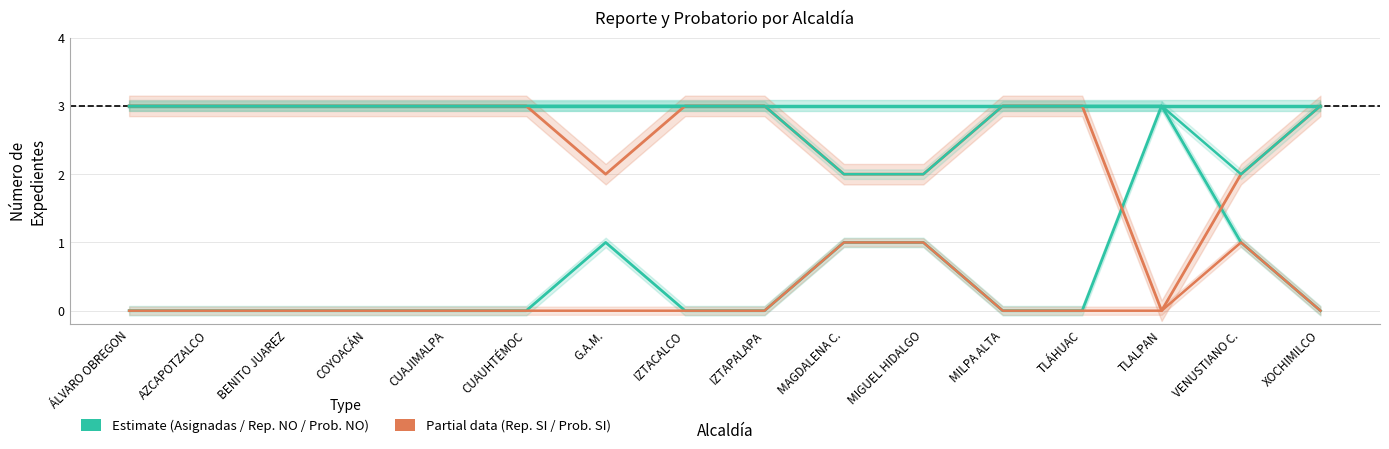

Which label corresponds to the largest value in the chart?

ÁLVARO OBREGON